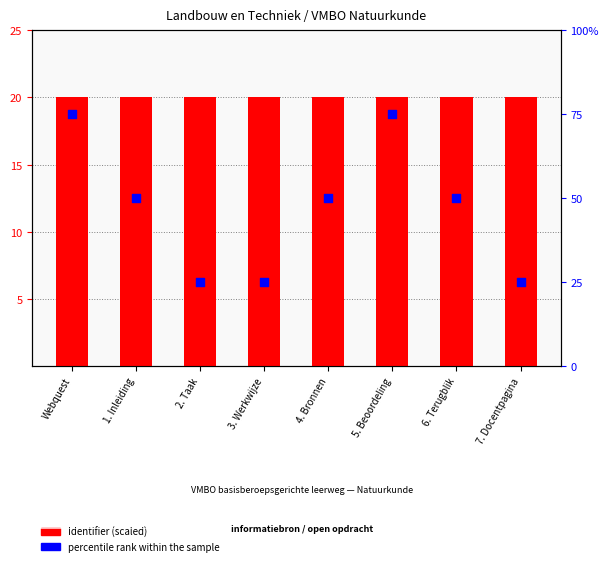

Which series reaches the minimum Y coordinate?

Identifier (scaled)